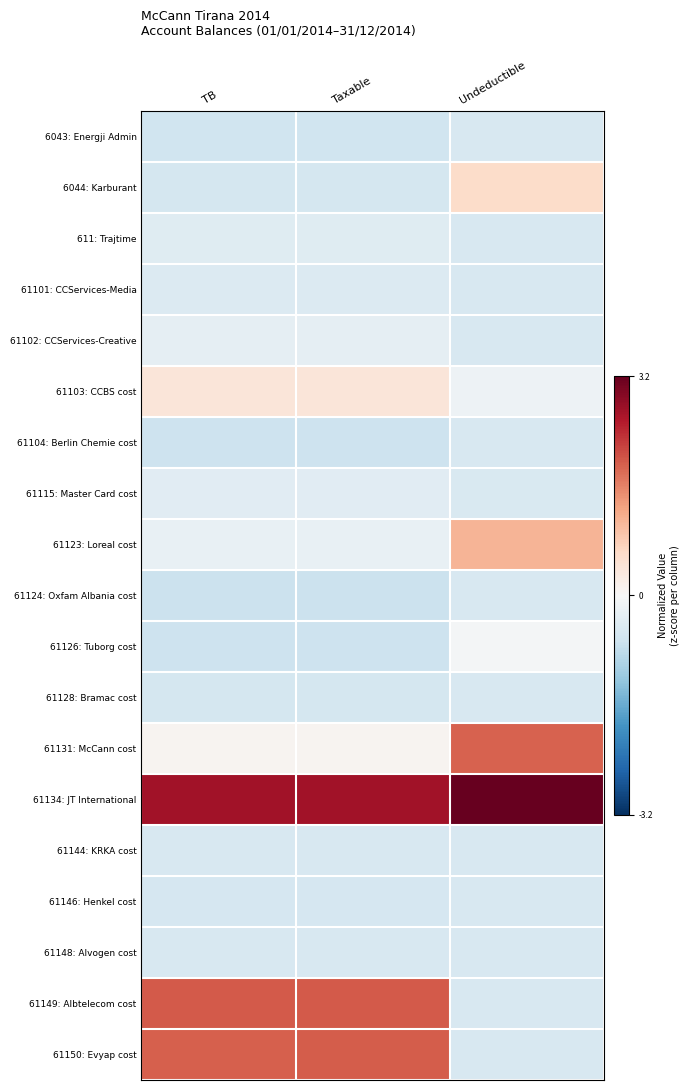

Reading left to right, transcribe all the data shown in this chart.

6043: Energji Admin: TB=-0.6	Taxable=-0.6	Undeductible=-0.5
6044: Karburant: TB=-0.6	Taxable=-0.6	Undeductible=0.6
611: Trajtime: TB=-0.4	Taxable=-0.4	Undeductible=-0.5
61101: CCServices-Media: TB=-0.4	Taxable=-0.4	Undeductible=-0.5
61102: CCServices-Creative: TB=-0.3	Taxable=-0.3	Undeductible=-0.5
61103: CCBS cost: TB=0.4	Taxable=0.4	Undeductible=-0.2
61104: Berlin Chemie cost: TB=-0.7	Taxable=-0.7	Undeductible=-0.5
61115: Master Card cost: TB=-0.4	Taxable=-0.4	Undeductible=-0.5
61123: Loreal cost: TB=-0.2	Taxable=-0.2	Undeductible=1.1
61124: Oxfam Albania cost: TB=-0.7	Taxable=-0.7	Undeductible=-0.5
61126: Tuborg cost: TB=-0.7	Taxable=-0.7	Undeductible=-0.1
61128: Bramac cost: TB=-0.6	Taxable=-0.6	Undeductible=-0.5
61131: McCann cost: TB=0.1	Taxable=0.1	Undeductible=1.9
61134: JT International: TB=2.7	Taxable=2.7	Undeductible=3.2
61144: KRKA cost: TB=-0.5	Taxable=-0.5	Undeductible=-0.5
61146: Henkel cost: TB=-0.5	Taxable=-0.5	Undeductible=-0.5
61148: Alvogen cost: TB=-0.5	Taxable=-0.5	Undeductible=-0.5
61149: Albtelecom cost: TB=2.0	Taxable=2.0	Undeductible=-0.5
61150: Evyap cost: TB=1.9	Taxable=1.9	Undeductible=-0.5